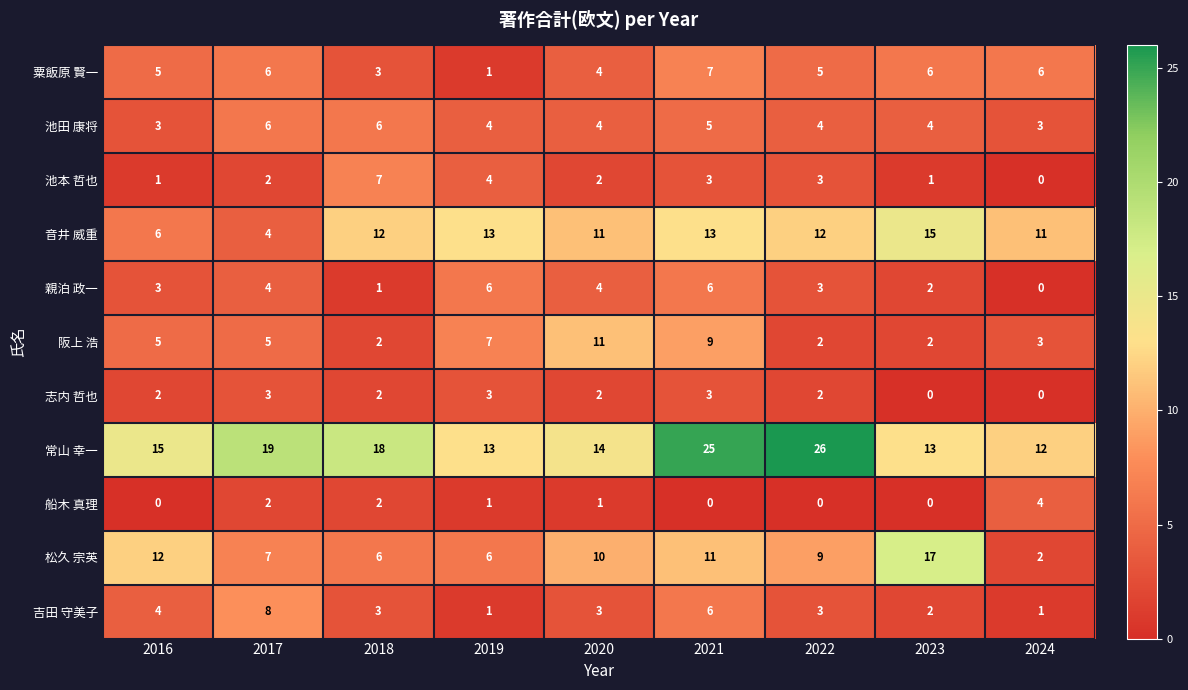

What is the average value of the 池田 康将 series?

4